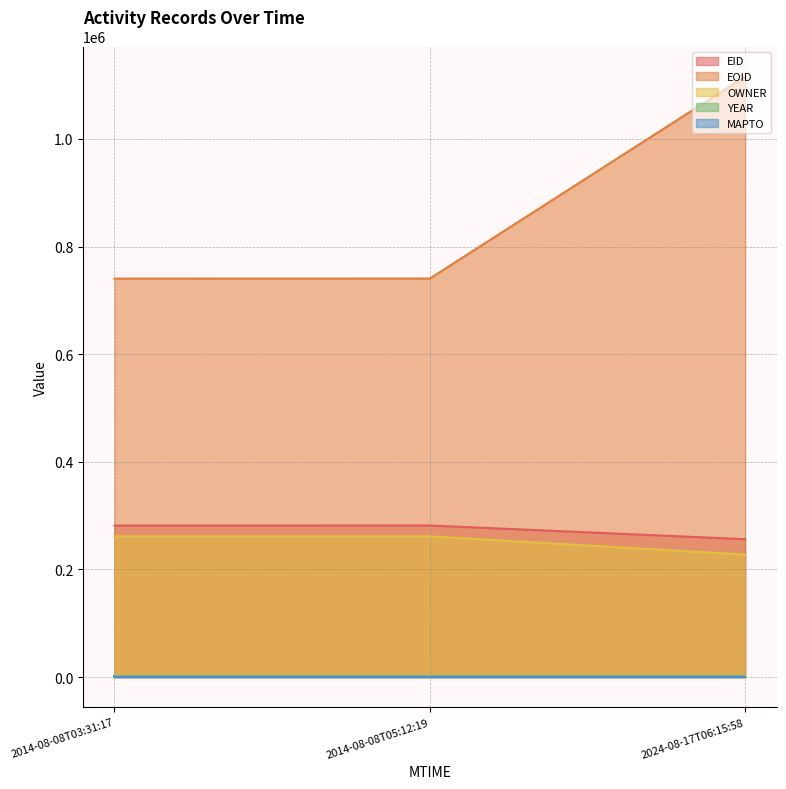

The value of EID at 2014-08-08T05:12:19 is 384999. True or false?

False